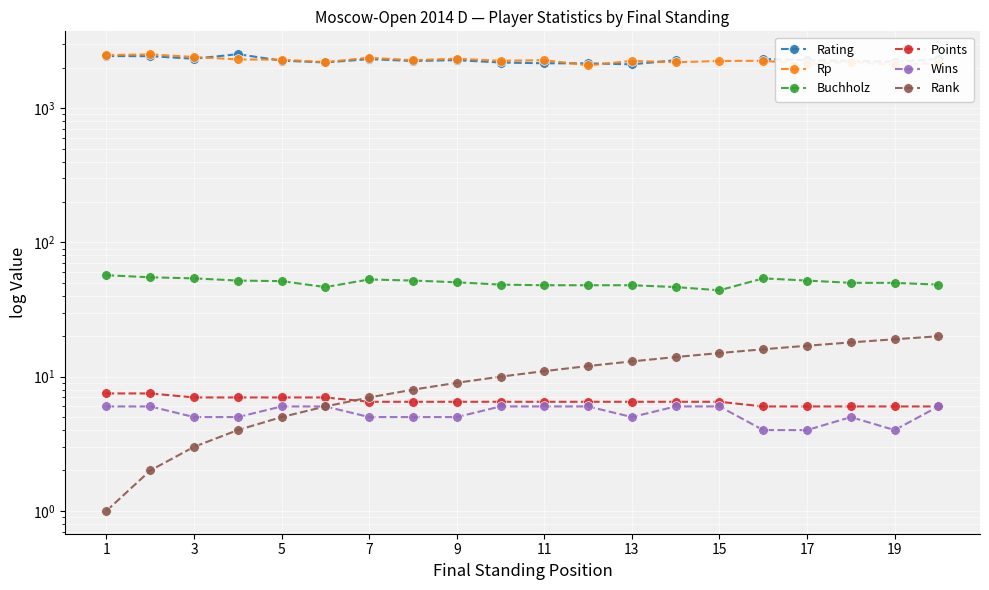

What is the sum of the Rating values at 7 and 11?

4486.0